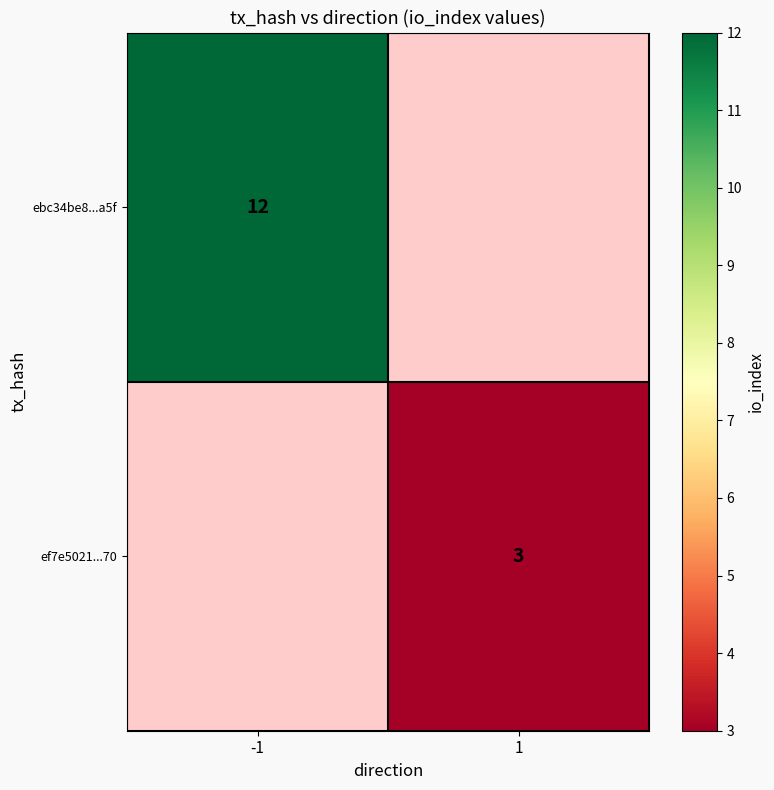

Between 1 and -1, which is larger?

-1